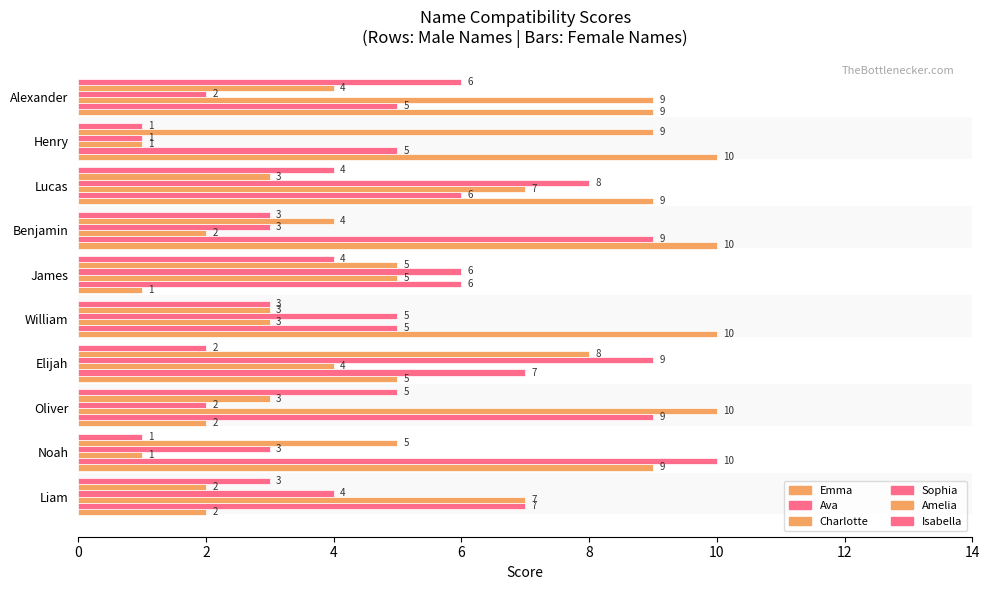

How many distinct data groups are displayed?

6